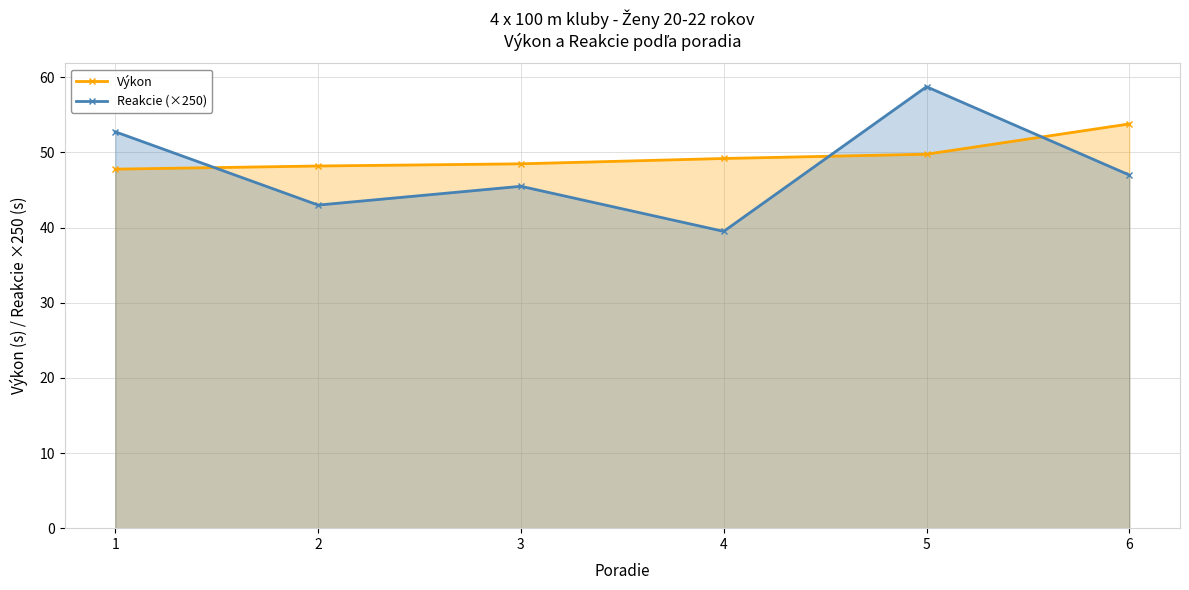

How many lines are shown in the chart?

2